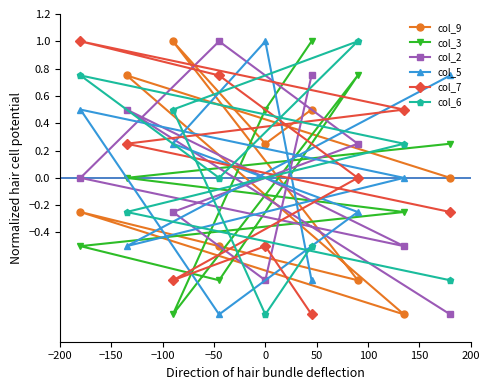

What is the highest value of the col_6 series?

1.0